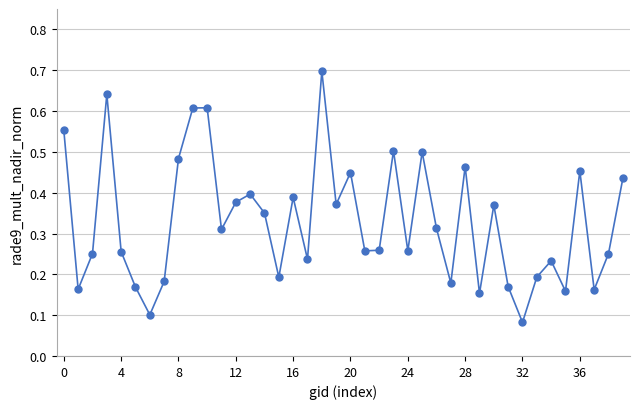

What is the sum of all values?

13.2